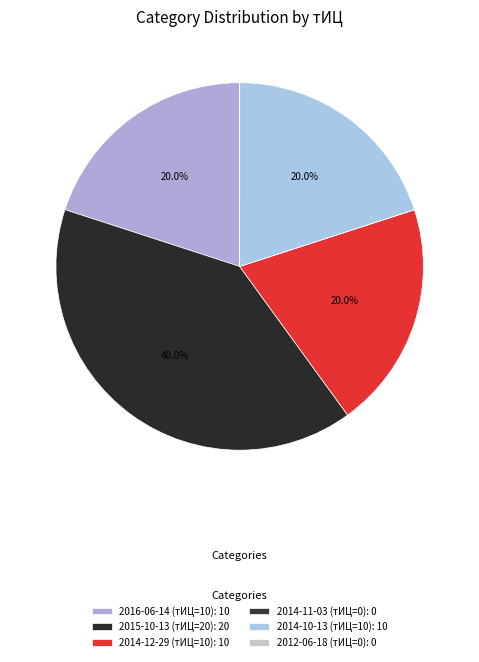

Which slice is the smallest?

2014-11-03 (тИЦ=0)